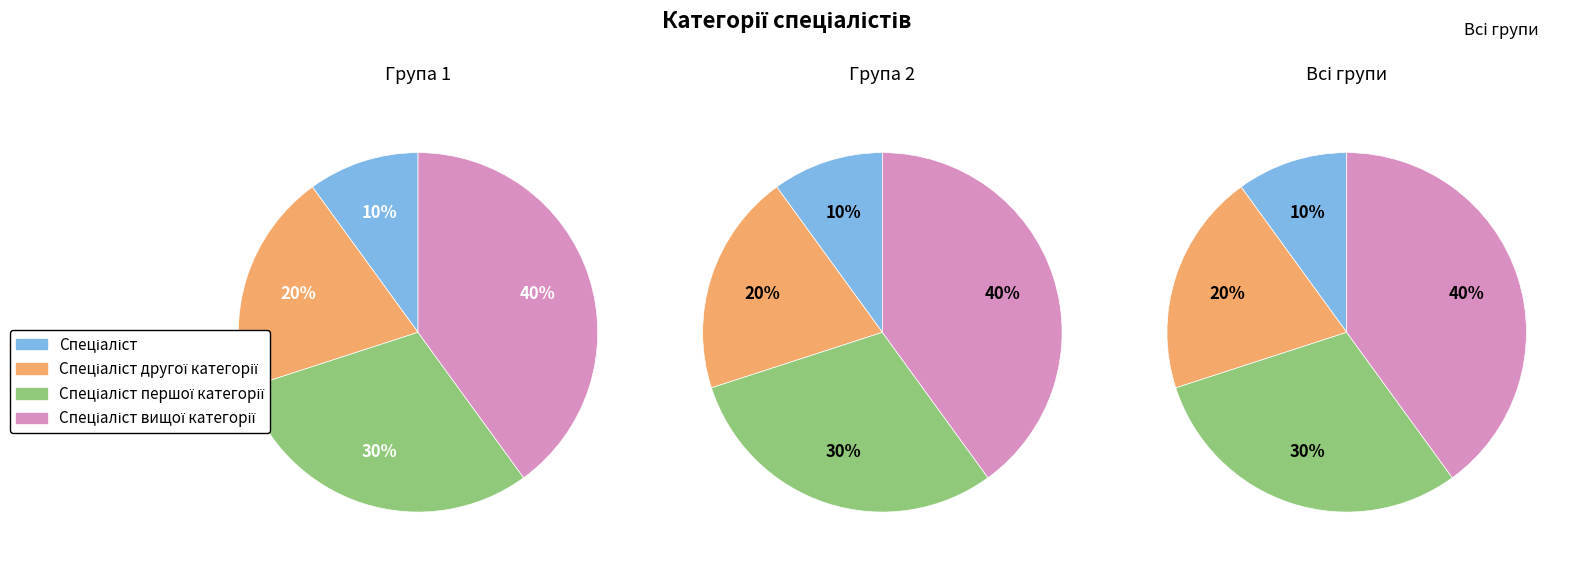

Is it true that Спеціаліст is 4% of the pie?

False